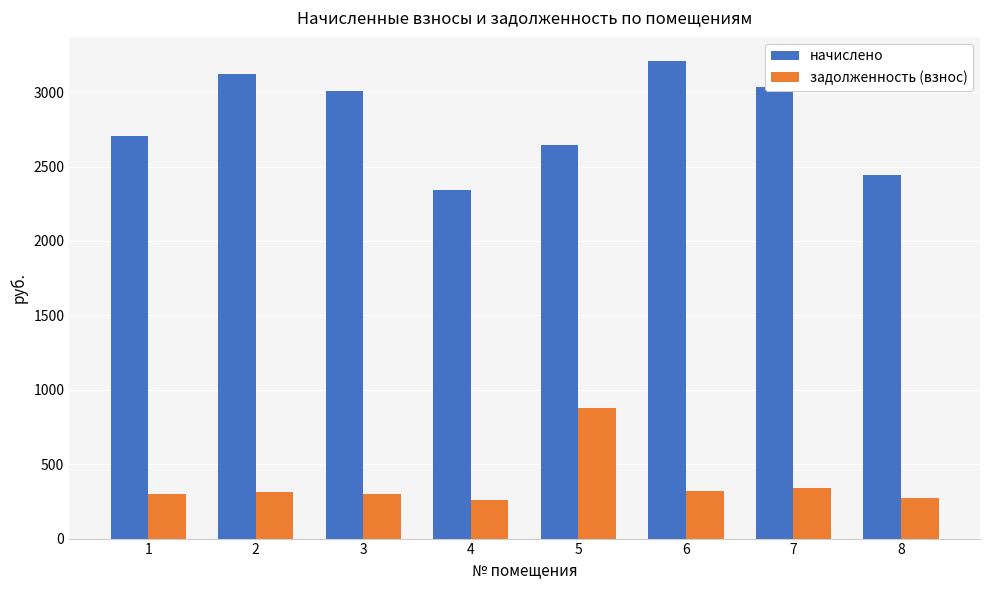

Which series has the largest total across all categories?

начислено